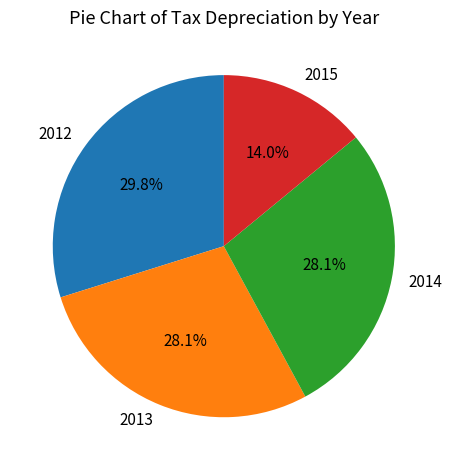

Does 2012 account for over 50% of the chart?

No